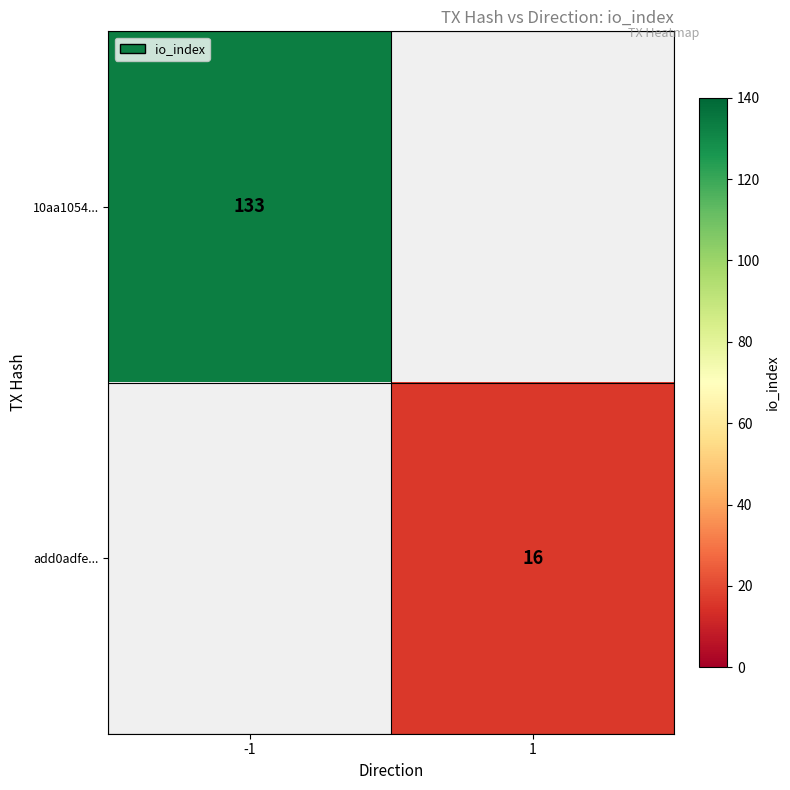

The value of add0adfe... at 1 is 16. True or false?

True